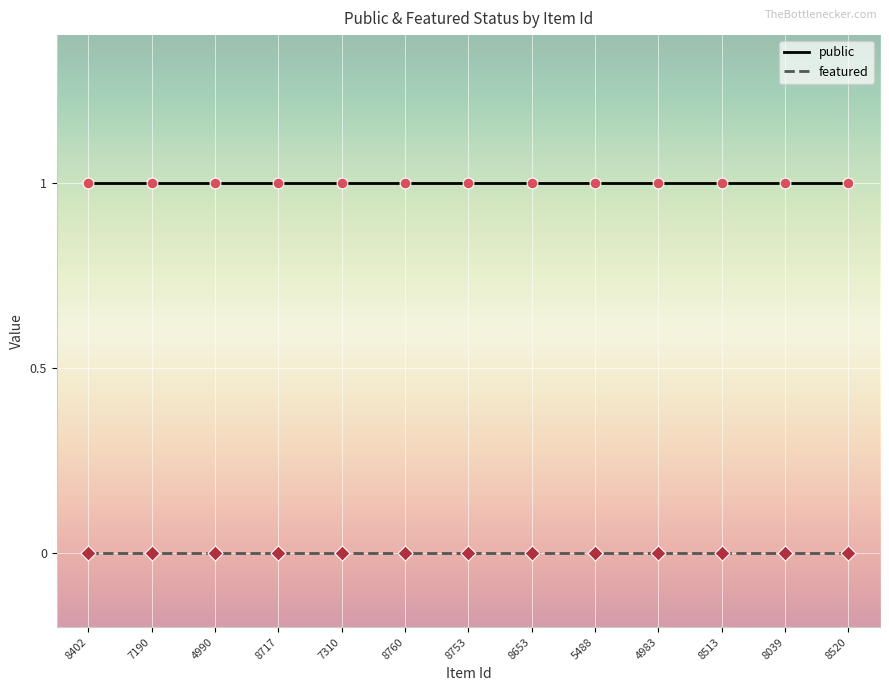

Is the value of public at 5488 greater than the value of featured at 5488?

Yes